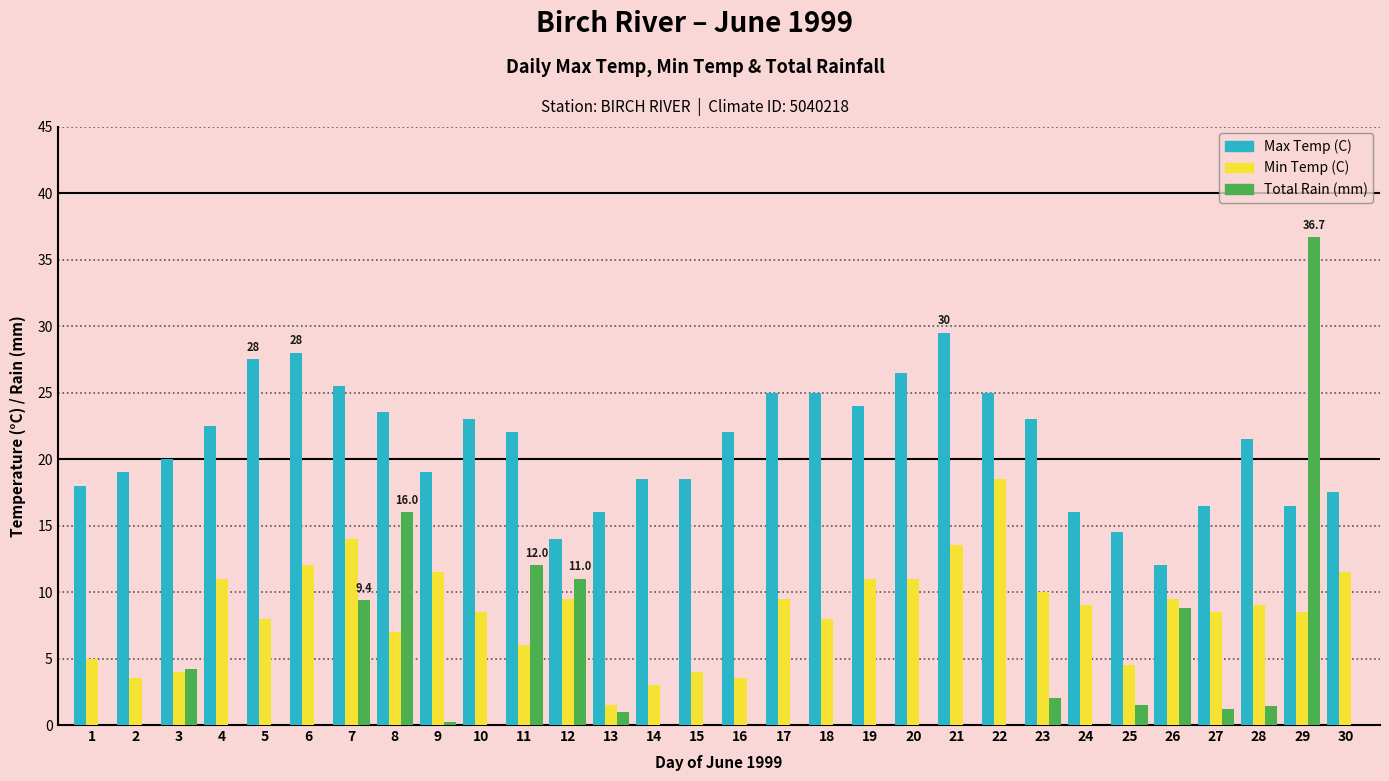

Is the value of Total Rain (mm) at 13 greater than the value of Max Temp (C) at 14?

No